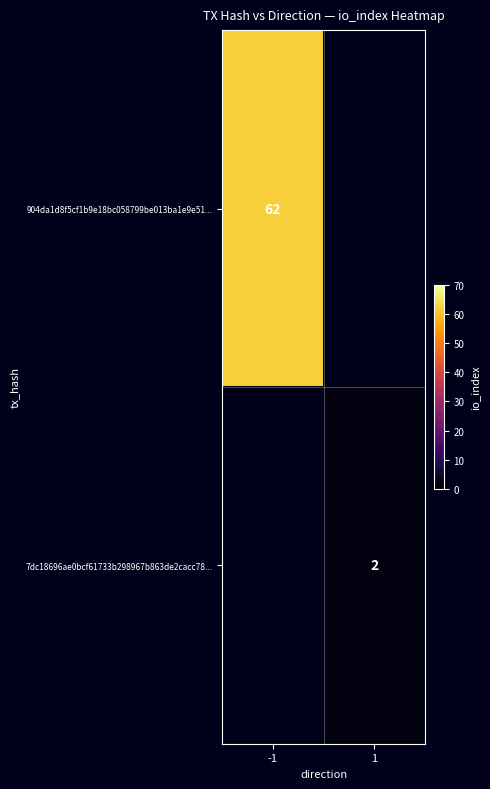

True or false: 904da1d8f5cf1b9e18bc058799be013ba1e9e51... has a value of 62 at -1.

True